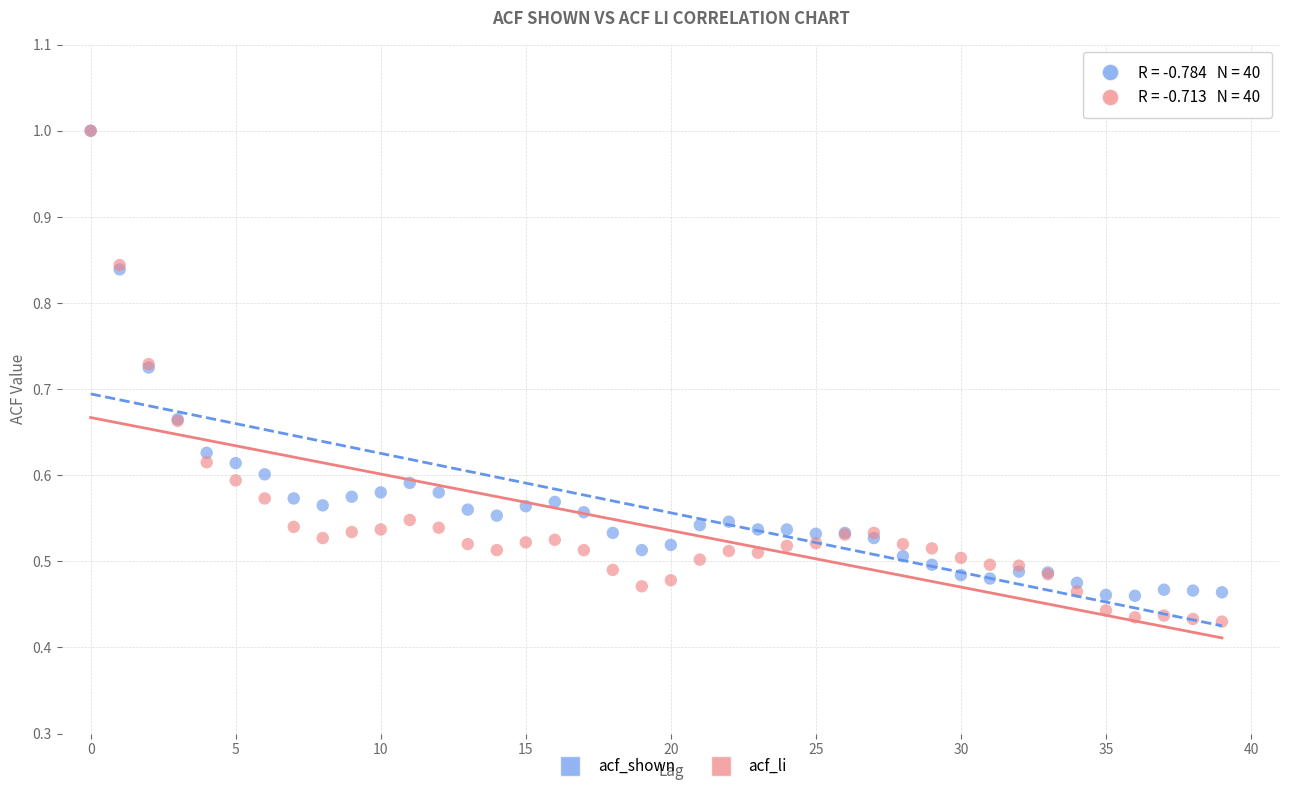

Which series reaches the minimum Y coordinate?

acf_li